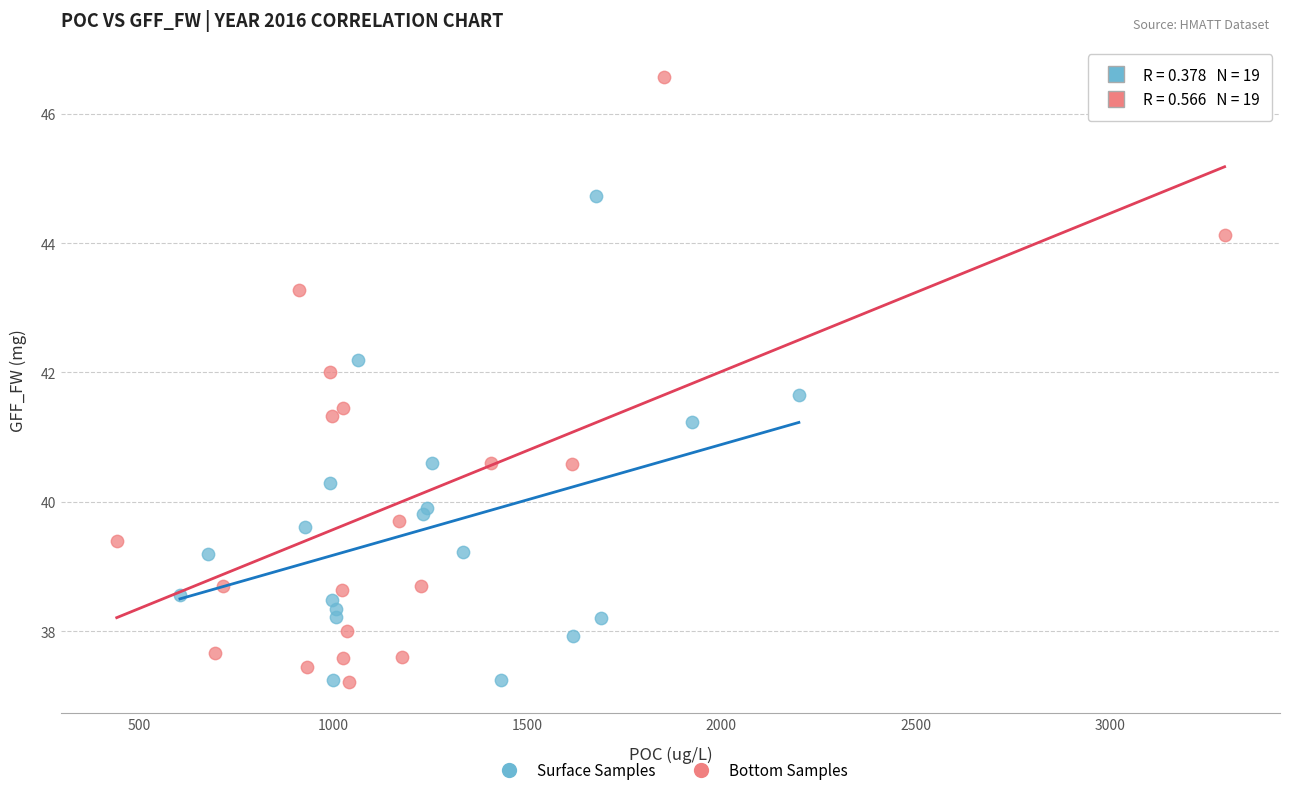

What are all the series names shown in the legend?

Surface Samples, Bottom Samples